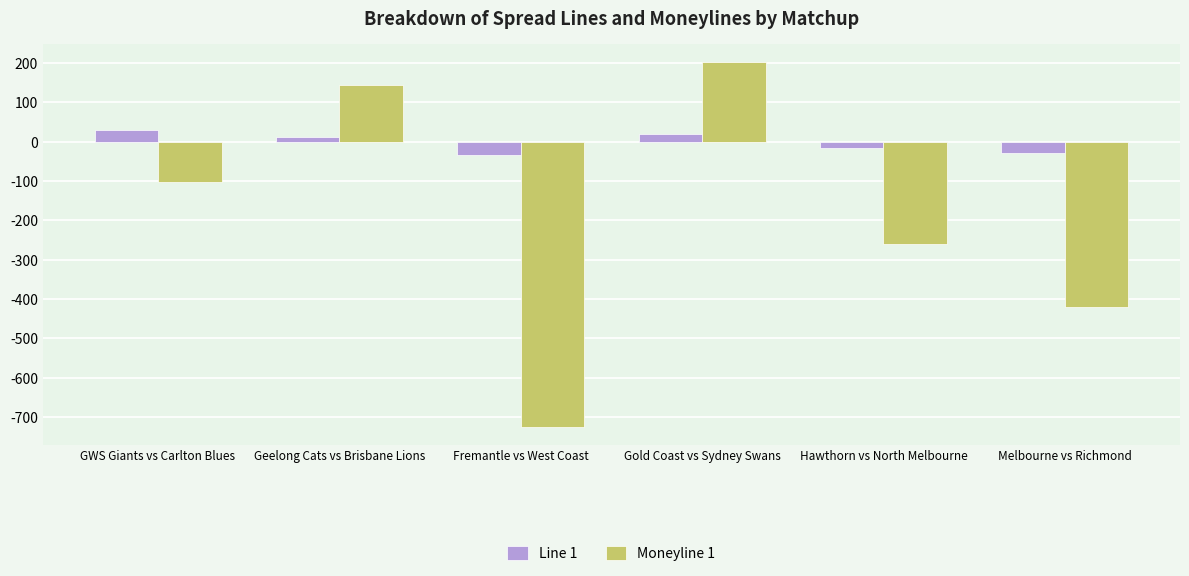

At which label does Line 1 first exceed 10?

GWS Giants vs Carlton Blues